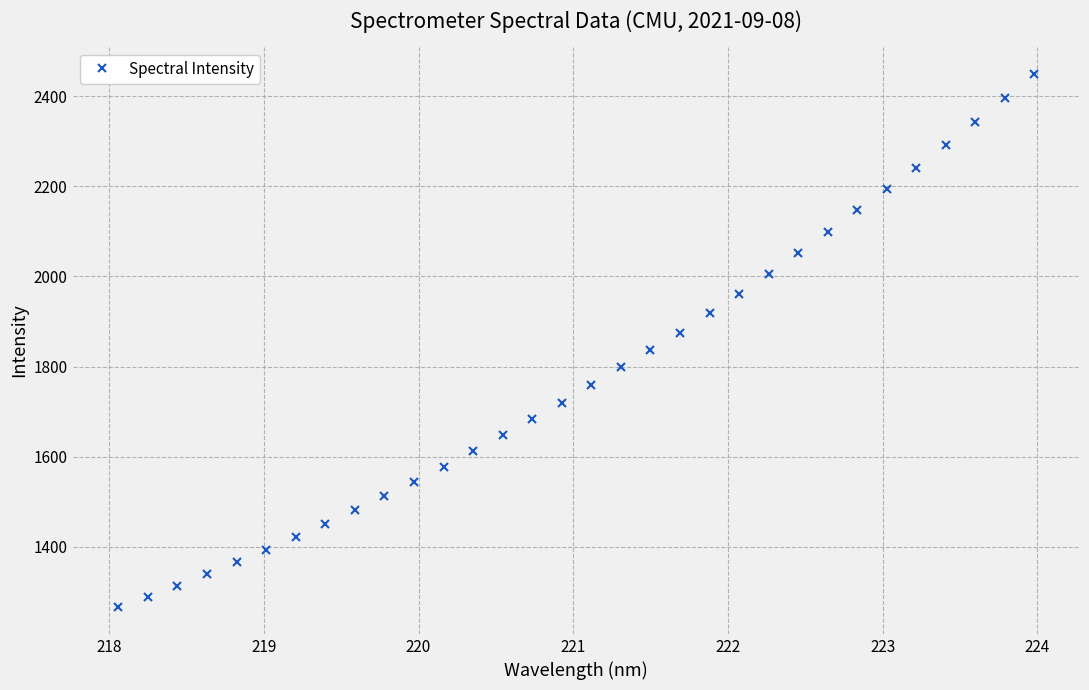

What is the value of the 11th point from the left?

1543.7